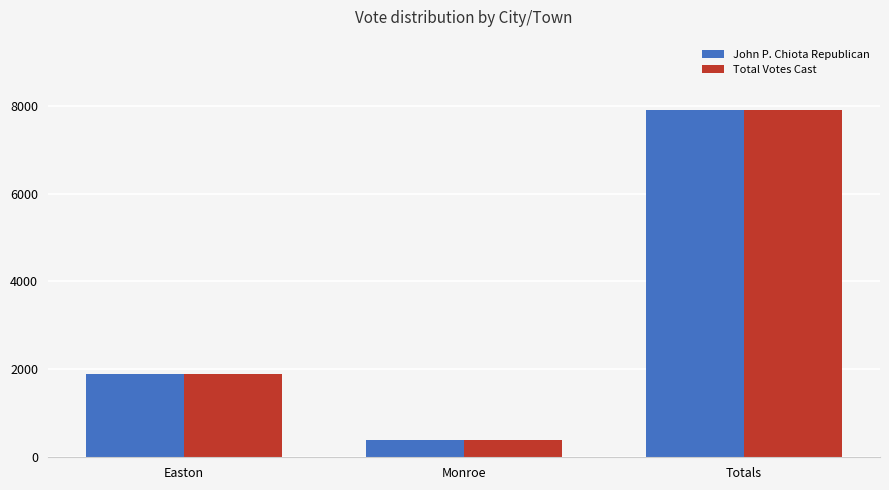

How many categories are shown in the chart?

3